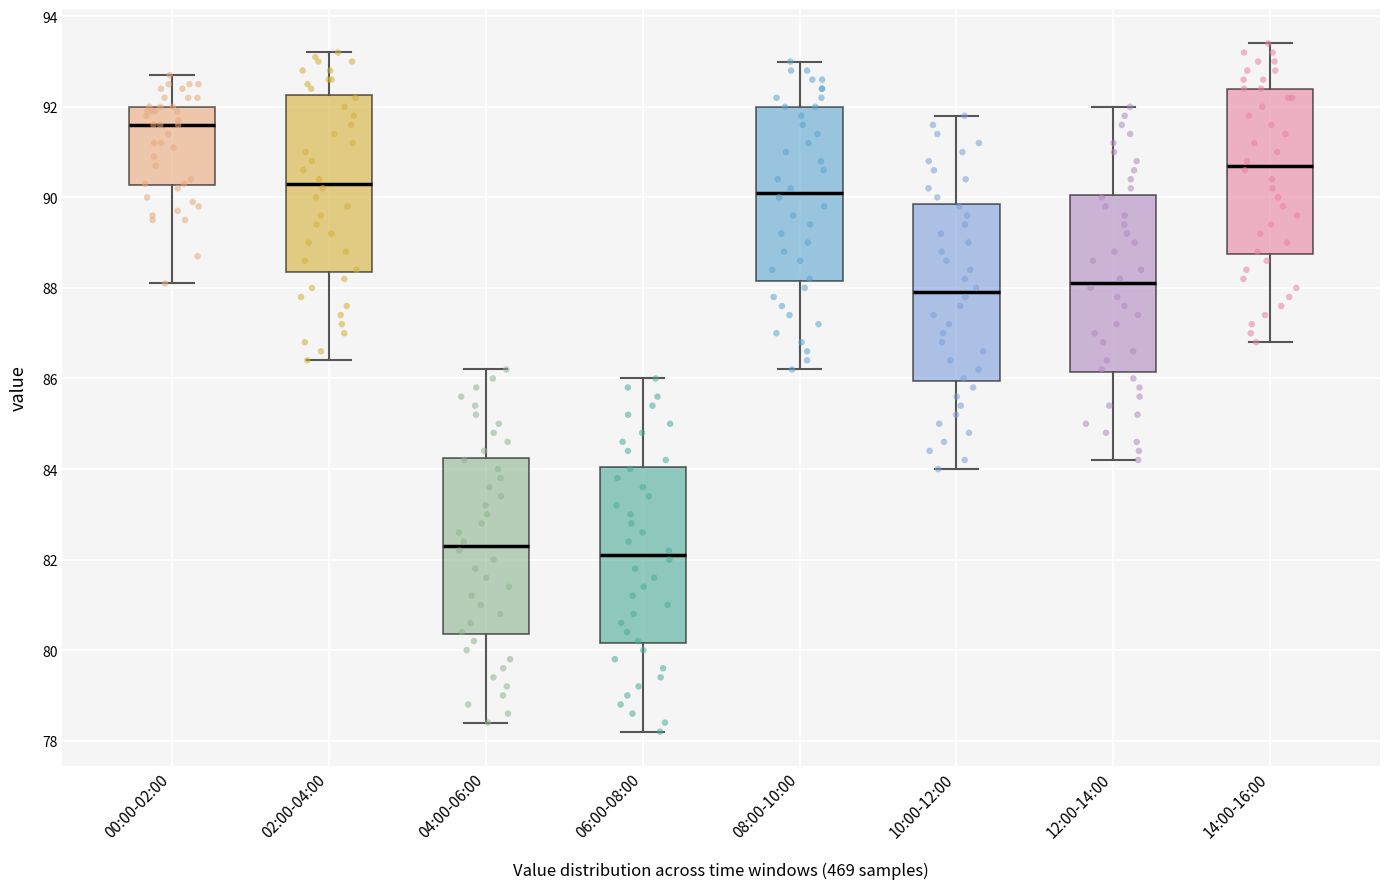

Which box has the lowest median line?

06:00-08:00